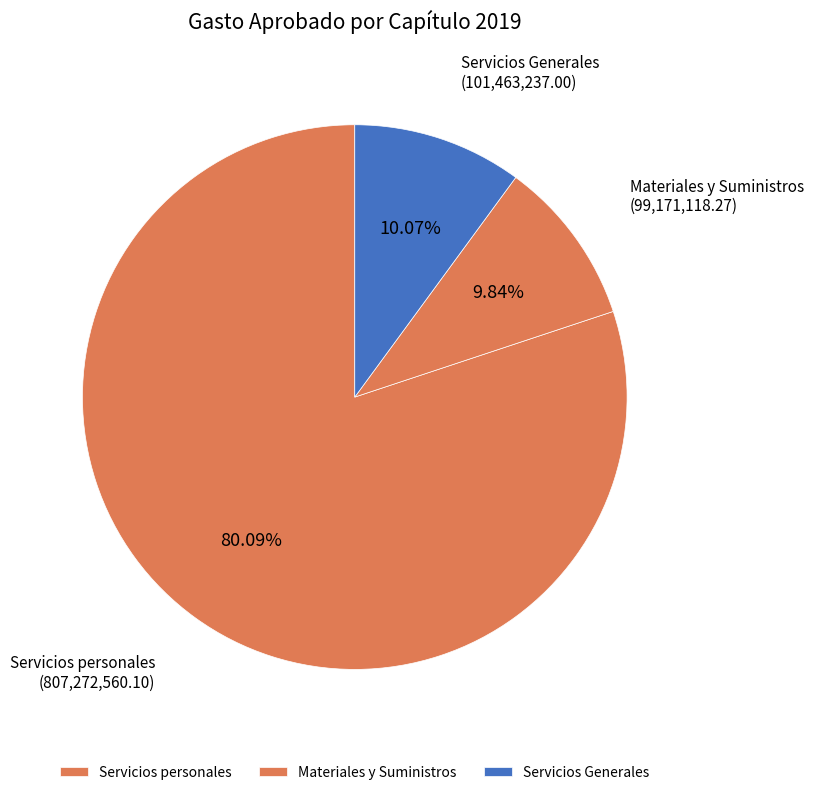

To the nearest percent, what is the combined percentage of Servicios personales and Materiales y Suministros?

90%